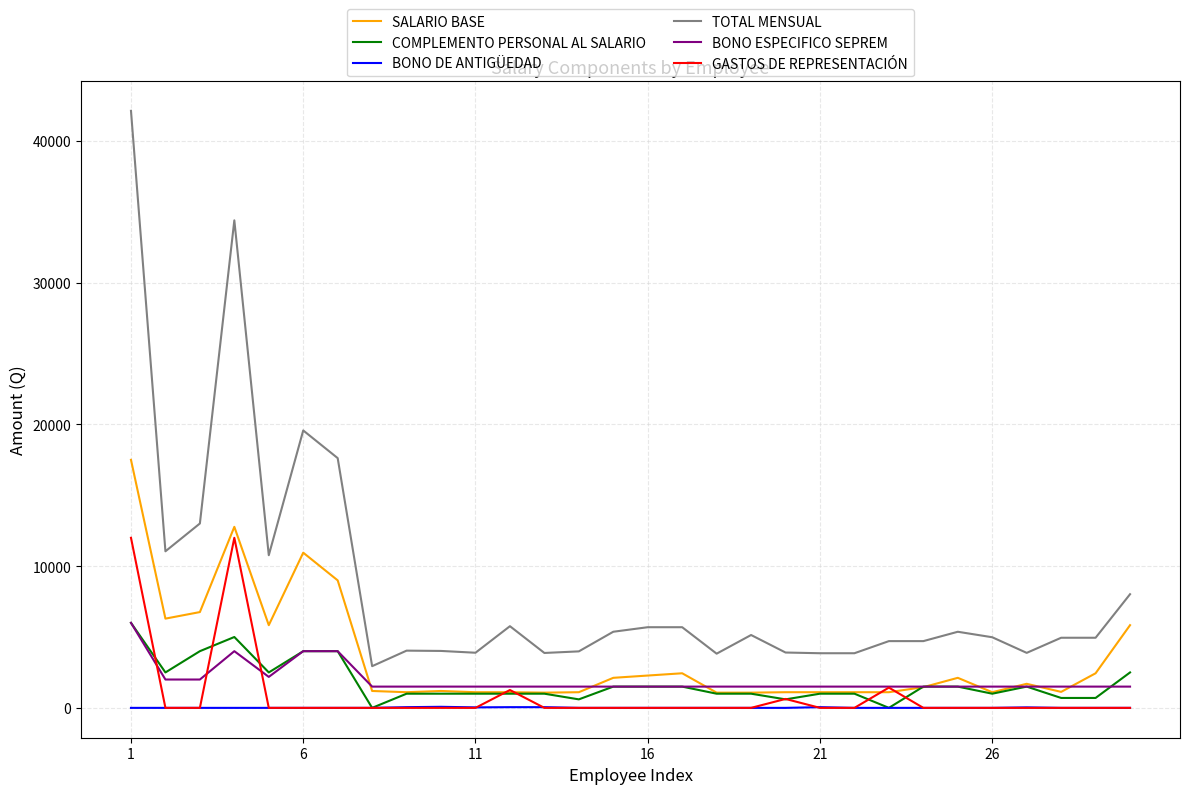

Which series has the largest total across all categories?

TOTAL MENSUAL